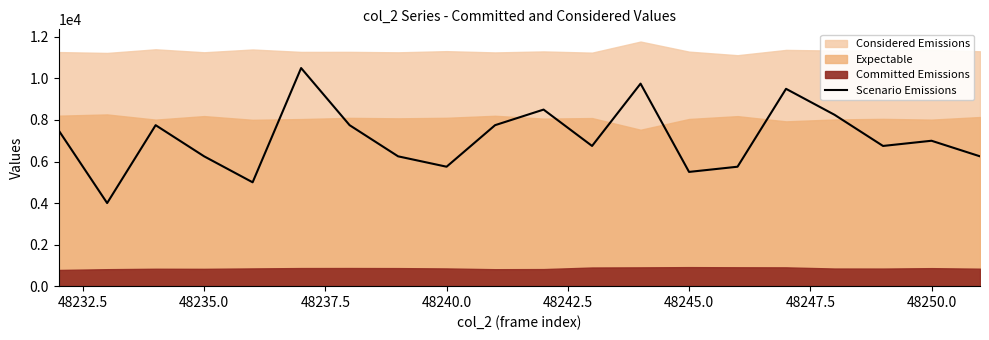

Reading left to right, list all the values displayed in this chart.

7500	4000	7750	6250	5000	10500	7750	6250	5750	7750	8500	6750	9750	5500	5750	9500	8250	6750	7000	6250